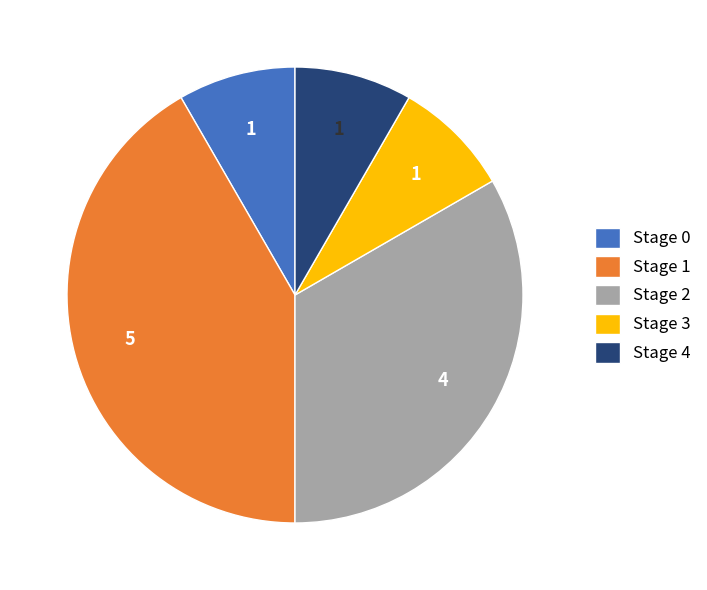

What is the largest slice in the pie chart?

Stage 1